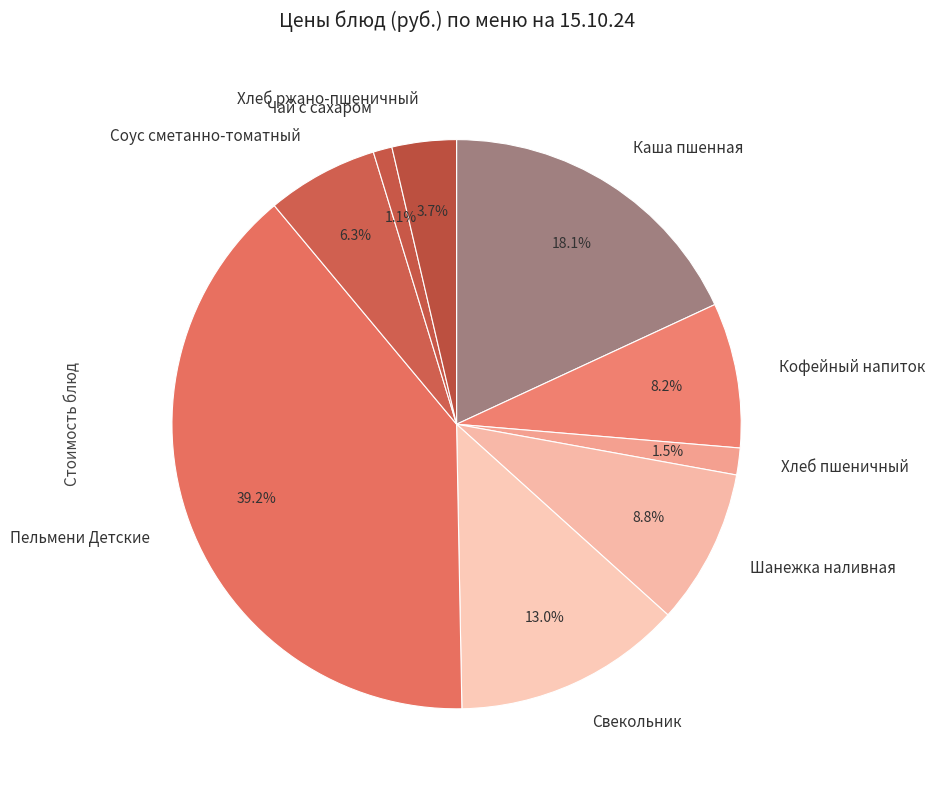

Which has a higher value, Каша пшенная or Чай с сахаром?

Каша пшенная